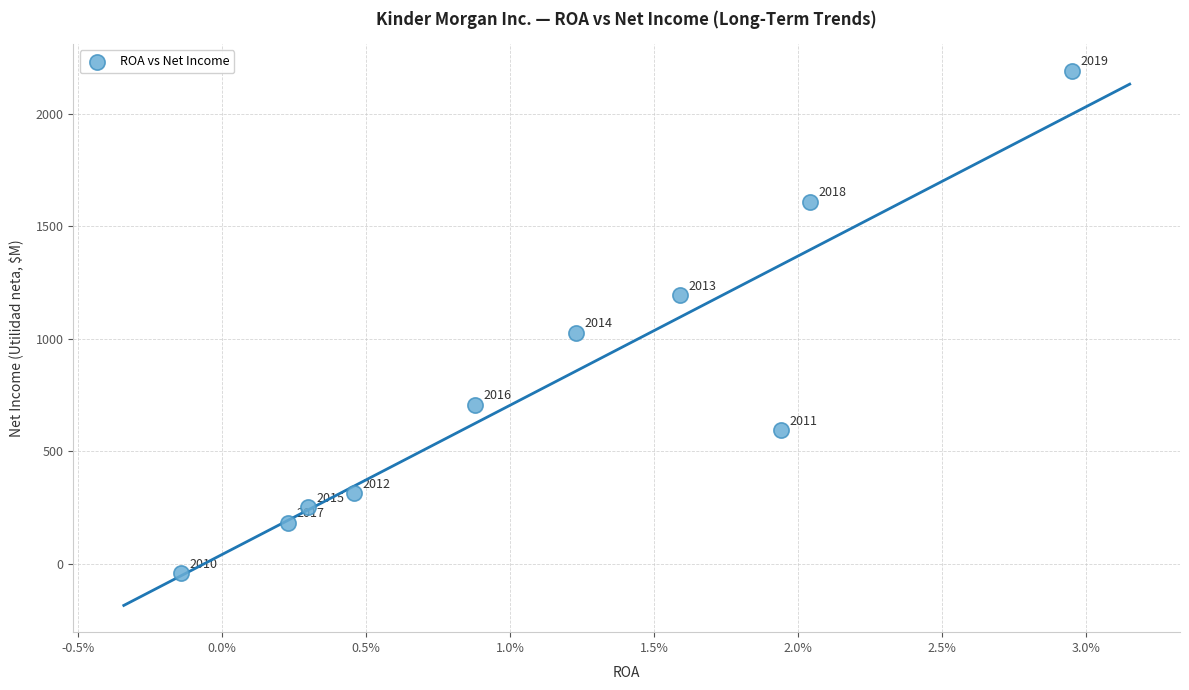

What is the average Y value?

803